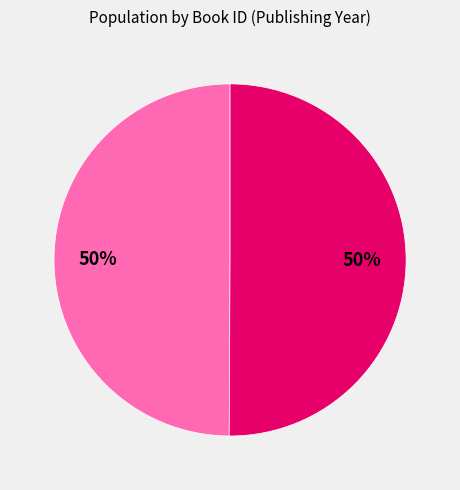

To the nearest percent, what is the average slice percentage?

50%